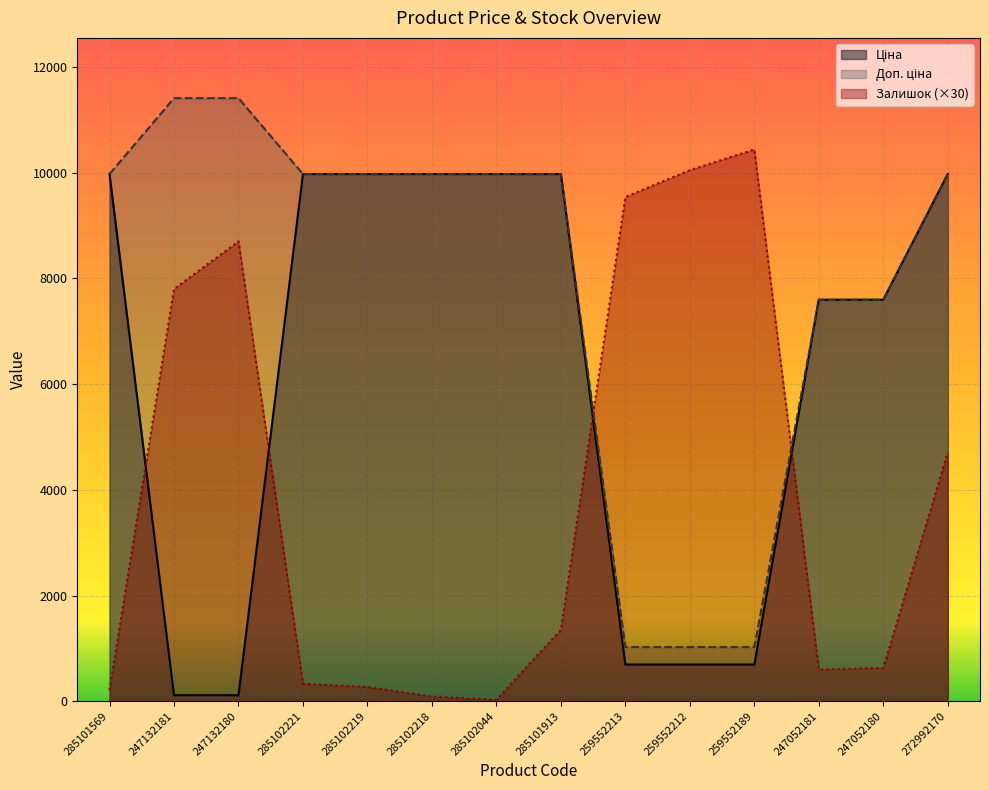

How many data points in Ціна are less than 9974?

7